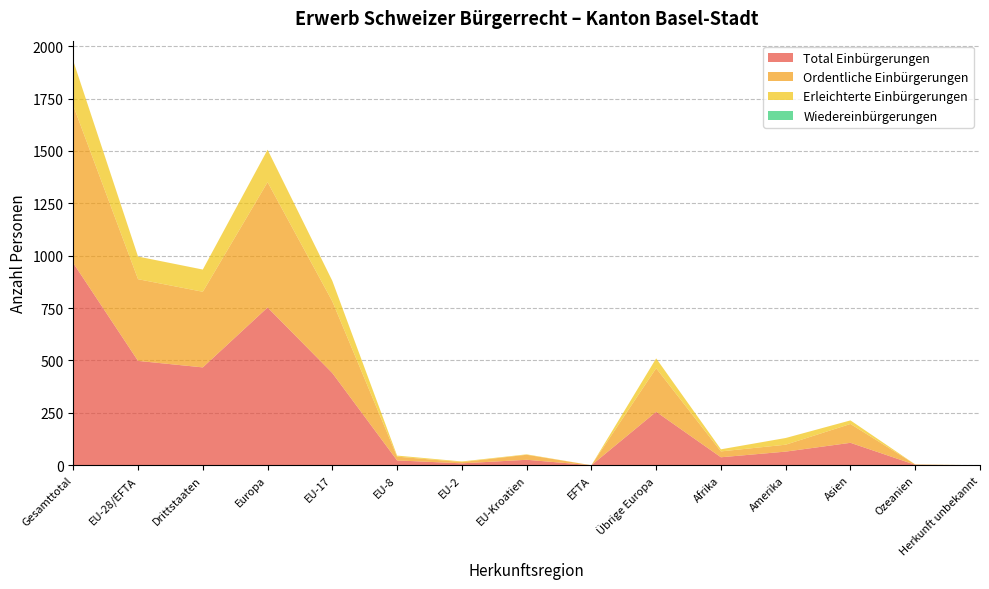

Reading left to right, transcribe all the data shown in this chart.

Total Einbürgerungen: 965	498	467	753	440	23	9	26	0	255	38	65	107	2	0
Ordentliche Einbürgerungen: 751	390	361	598	342	18	6	24	0	208	28	33	90	2	0
Erleichterte Einbürgerungen: 214	108	106	155	98	5	3	2	0	47	10	32	17	0	0
Wiedereinbürgerungen: 0	0	0	0	0	0	0	0	0	0	0	0	0	0	0